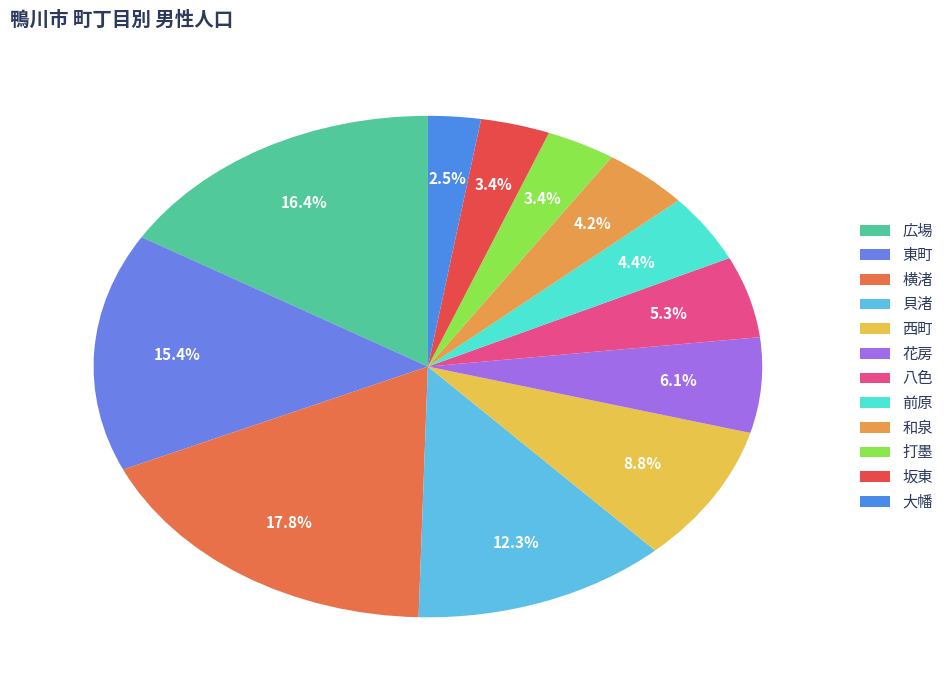

Does any single category account for the majority?

No